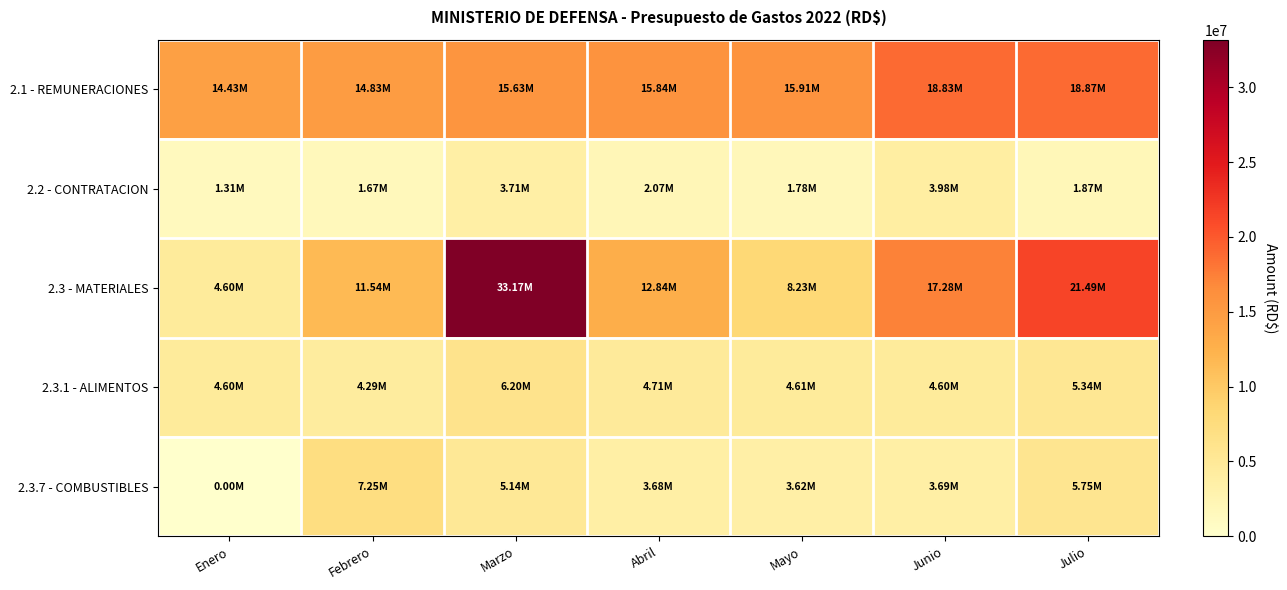

What is the total value across all series at Marzo?

63852748.9